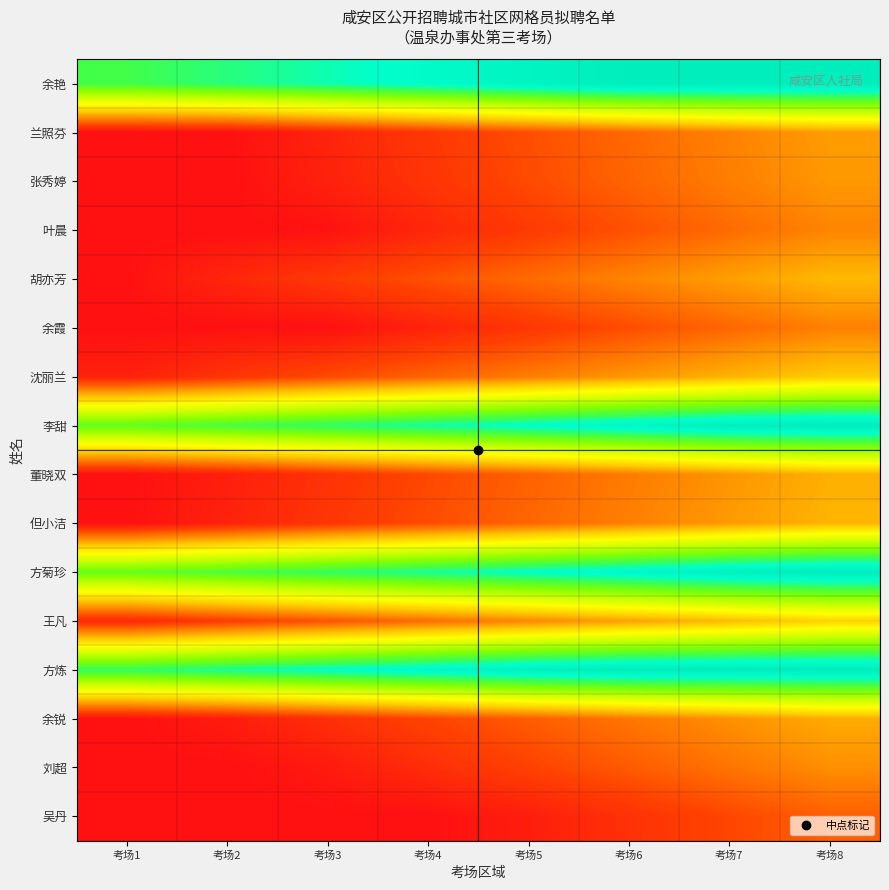

At how many categories does at least one series exceed 0?

8